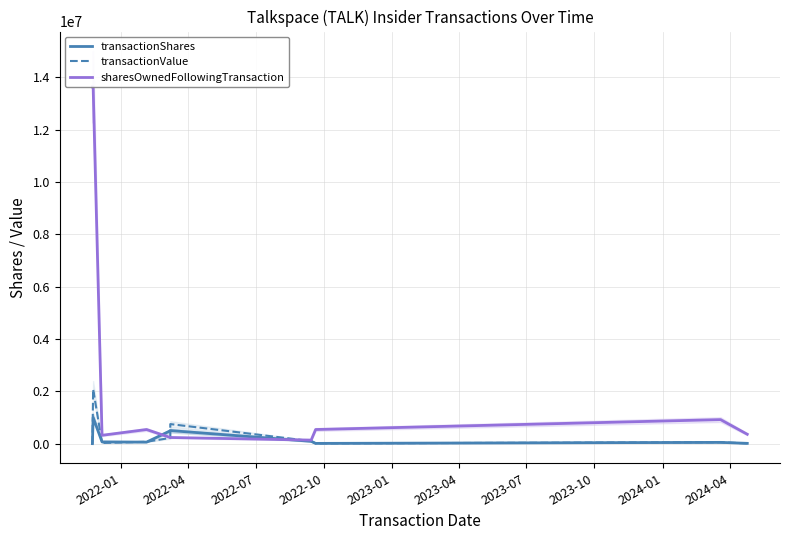

Which series ends up on top after the final intersection of sharesOwnedFollowingTransaction and transactionShares?

sharesOwnedFollowingTransaction